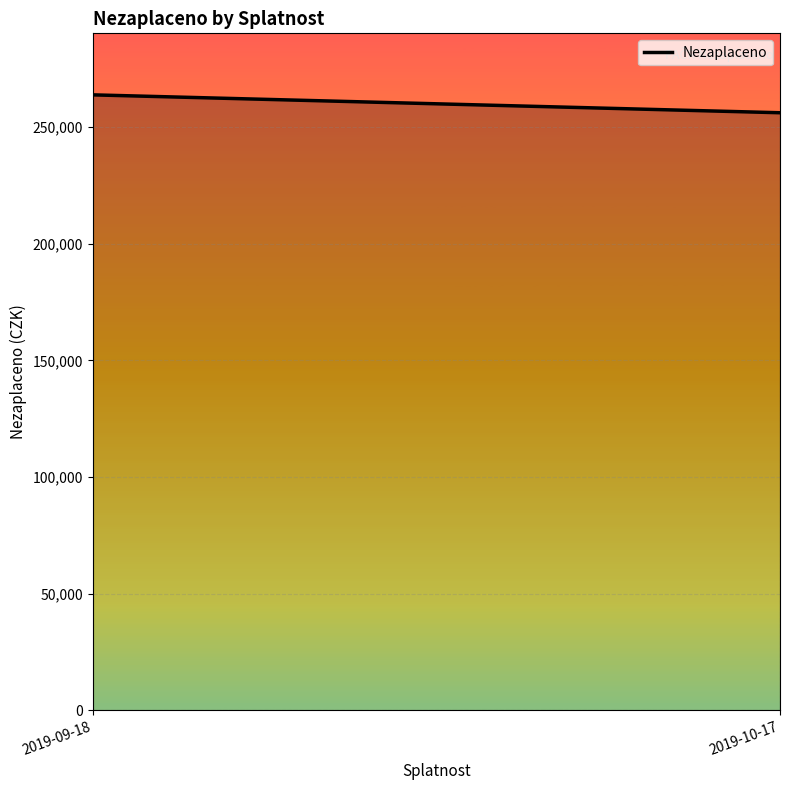

The value at 2019-09-18 is 376917. True or false?

False